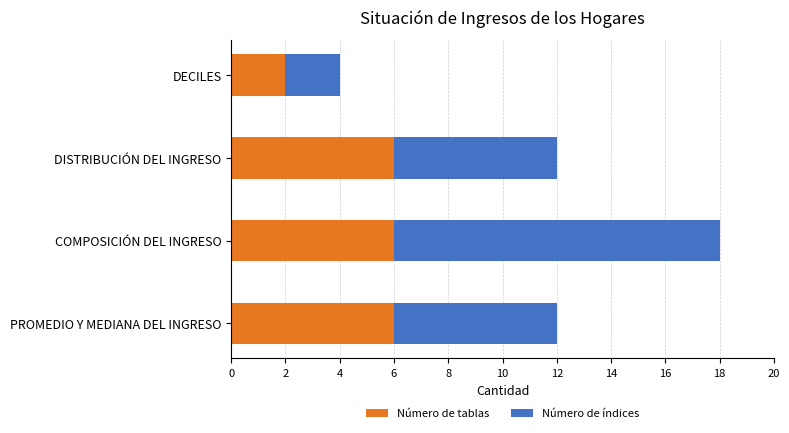

What is the difference between the maximum and minimum values in the Número de tablas series?

4